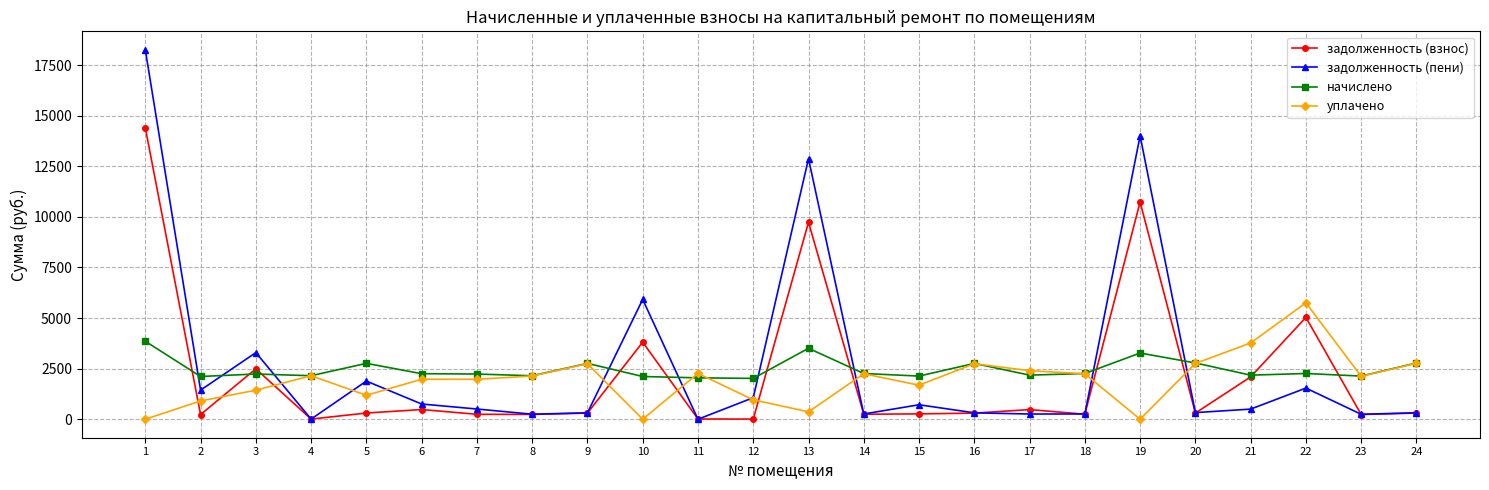

What is the difference between the maximum and second lowest values in the задолженность (пени) series?

18246.2